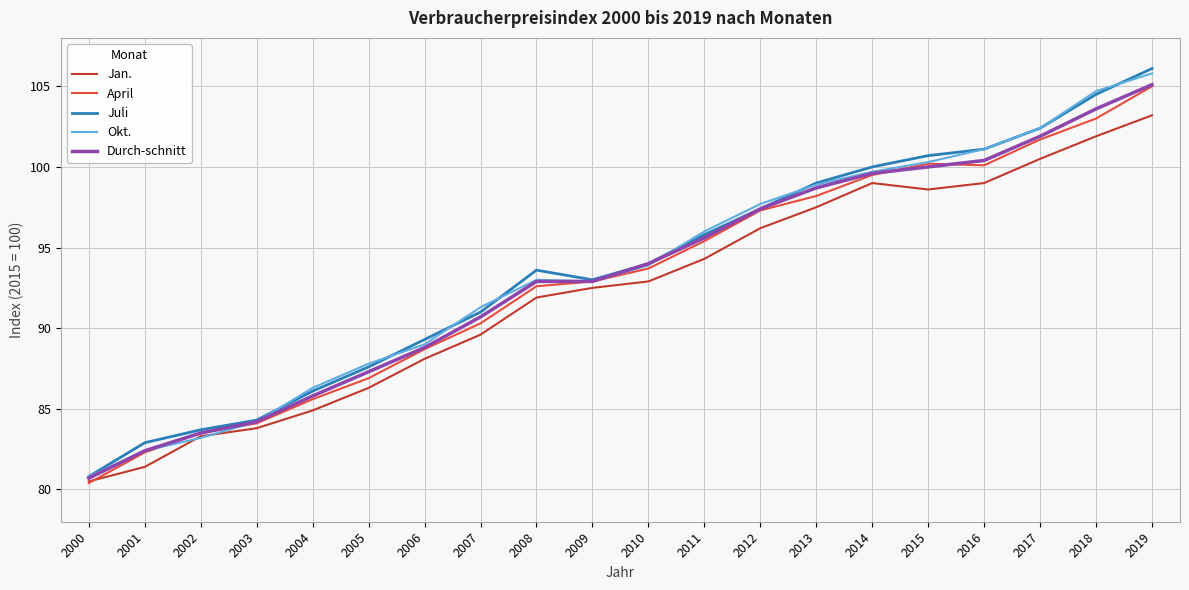

Where is the first local maximum for Juli?

2008